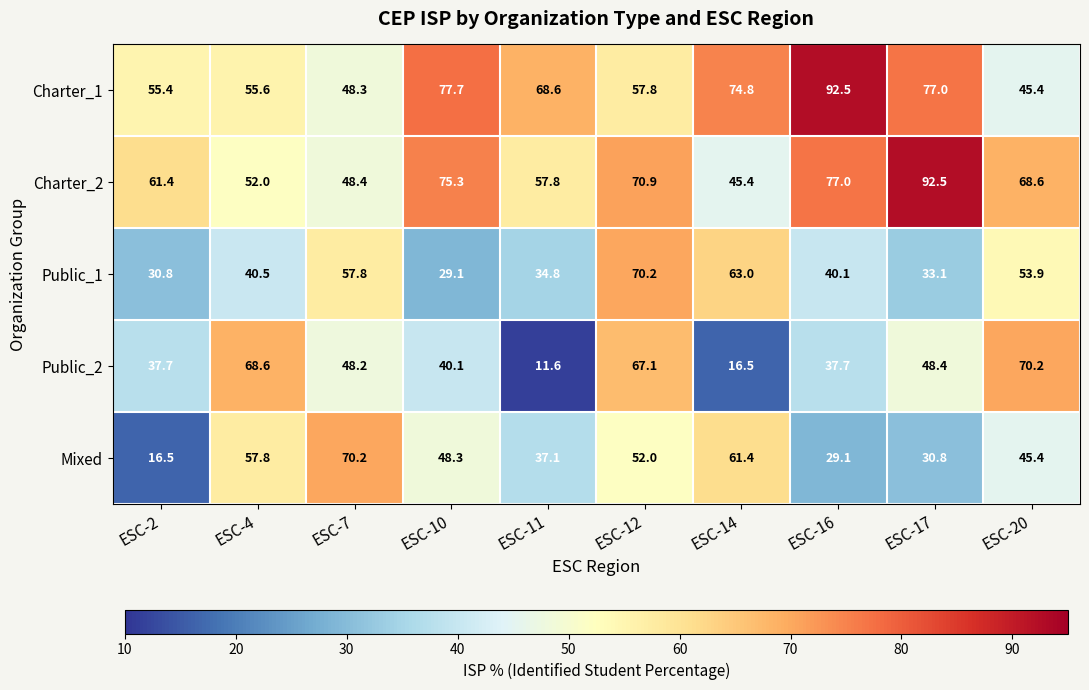

At which label does Public_2 first exceed 48?

ESC-4